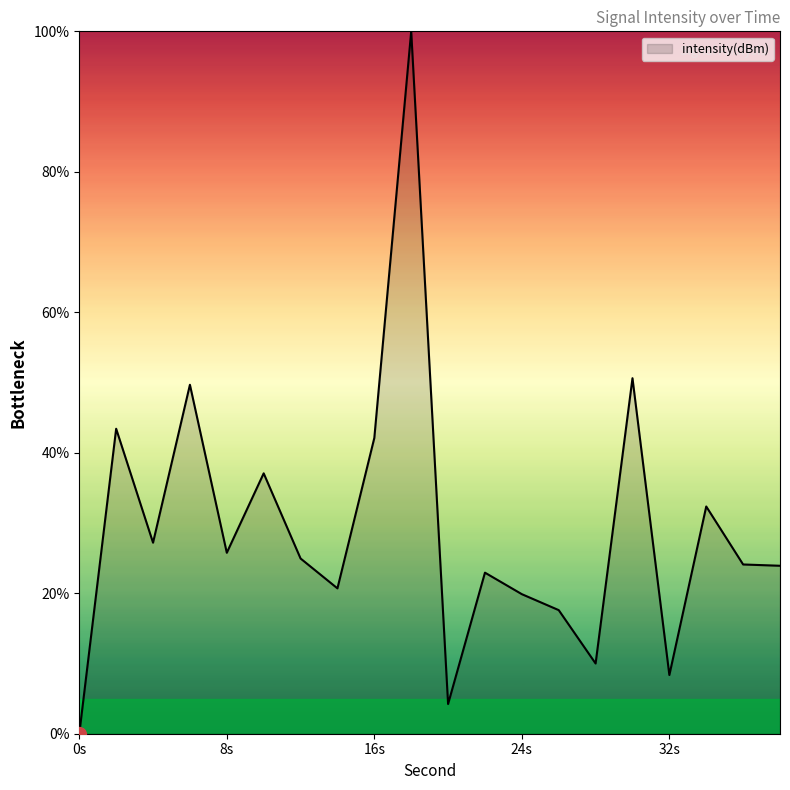

Which label corresponds to the largest value in the chart?

18